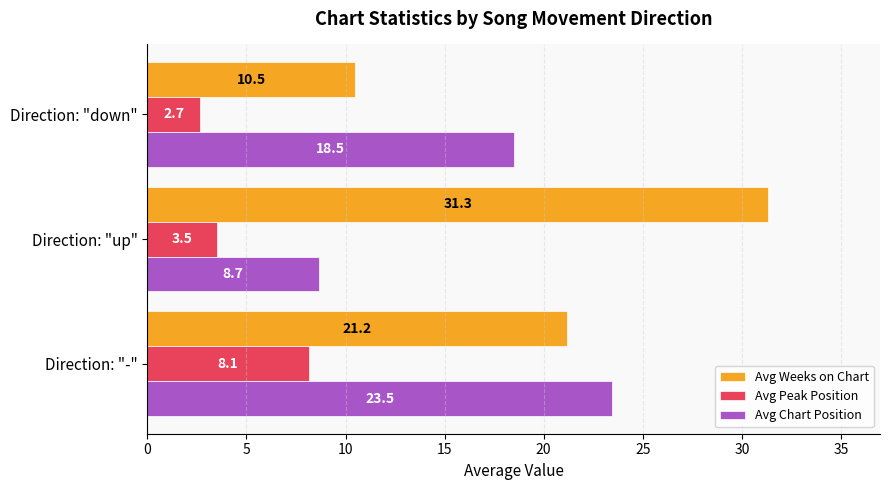

Is it true that Avg Peak Position equals 1.6 at Direction: "up"?

False